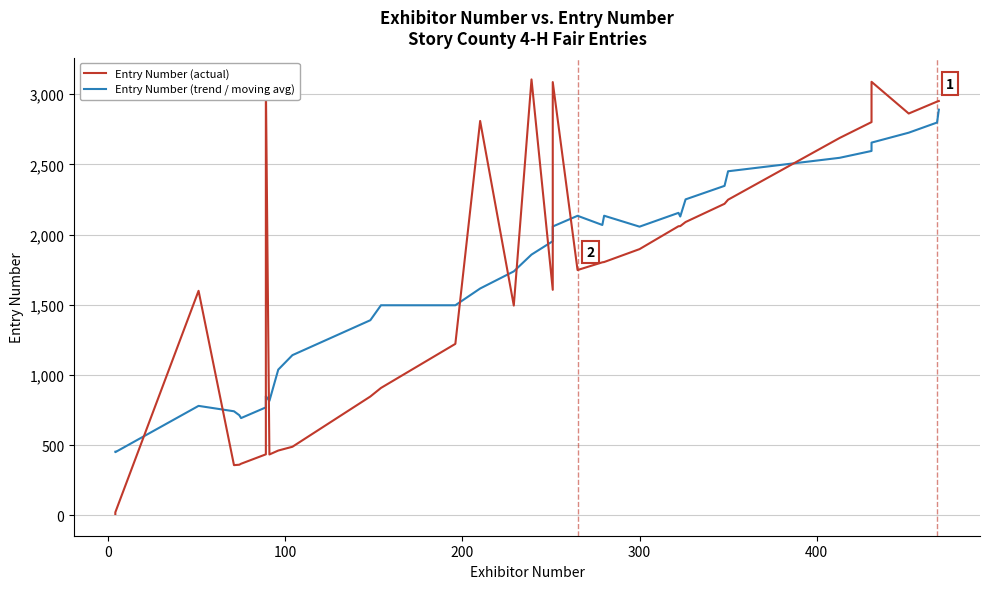

How many lines are shown in the chart?

2